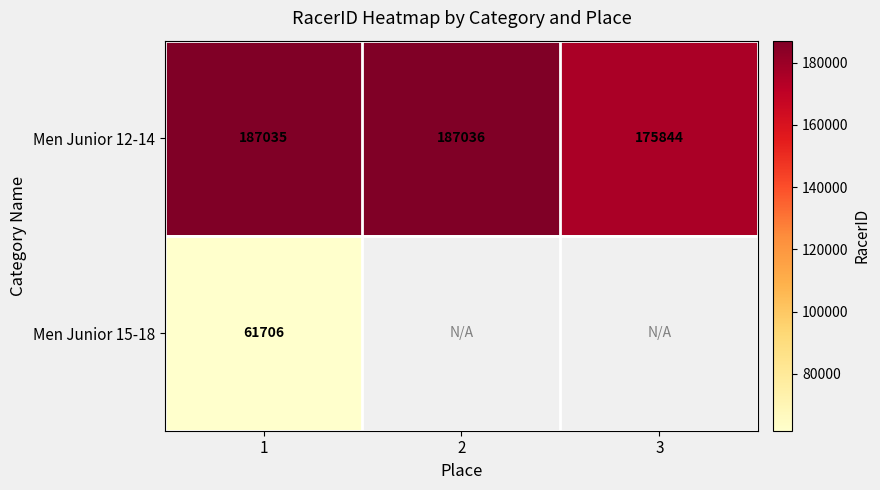

Rank the series at 1 from lowest to highest value.

Men Junior 15-18, Men Junior 12-14